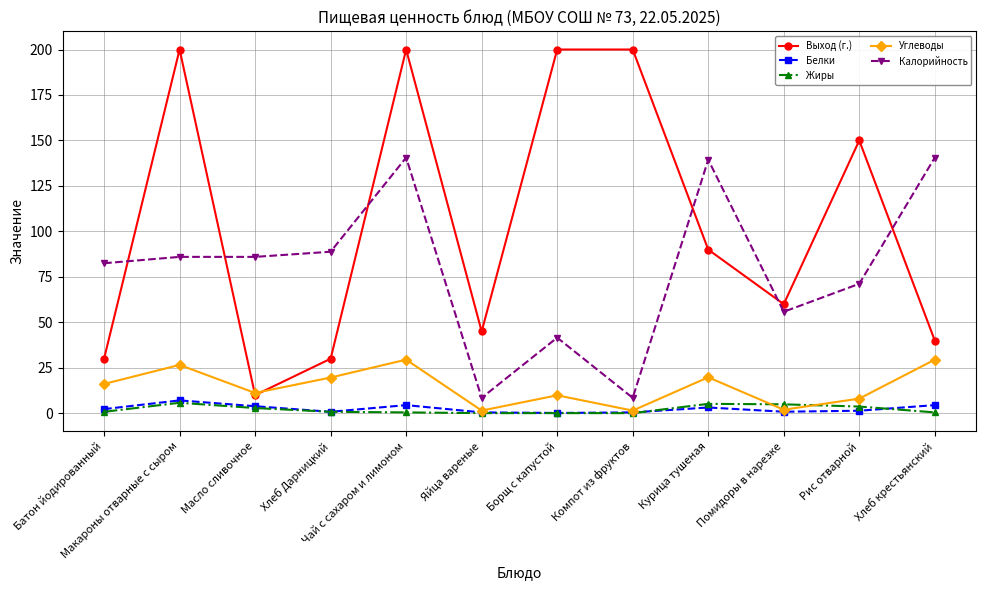

Where is Выход (г.) nearest to the value 105?

Курица тушеная